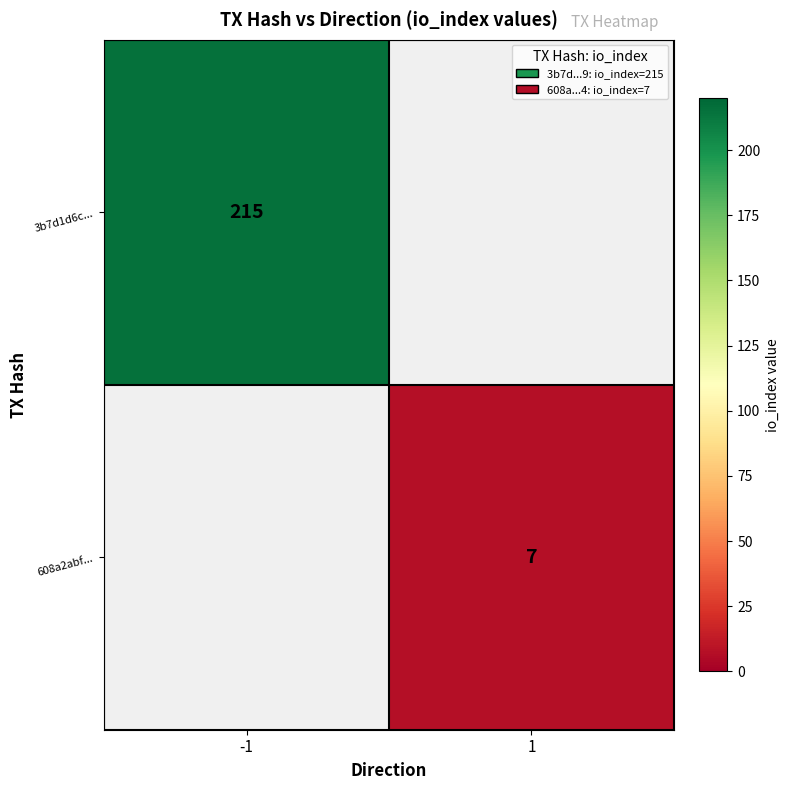

True or false: 608a2abf... has a value of 7 at 1.

True